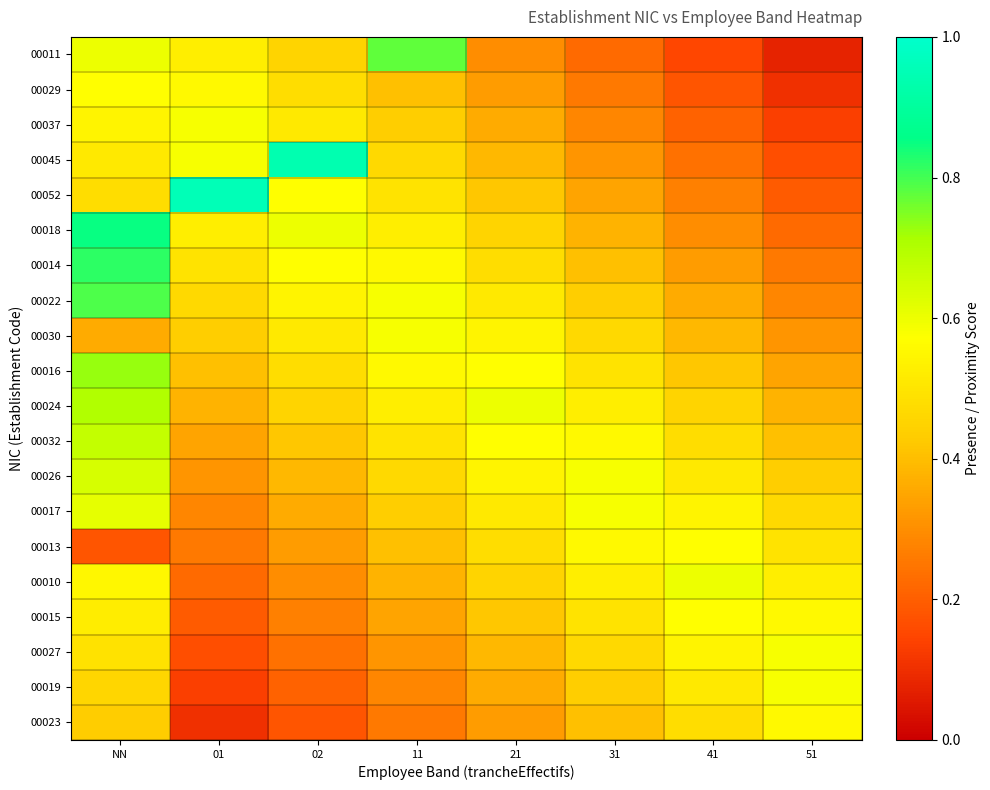

What is the greatest value displayed?

1.0